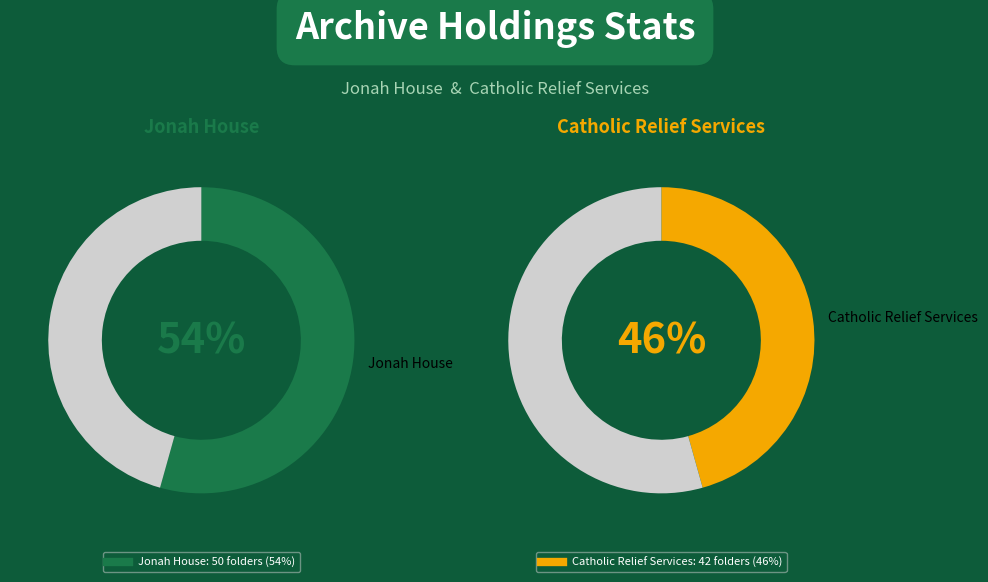

To the nearest percent, what is the difference between the largest and smallest slice percentages?

9%